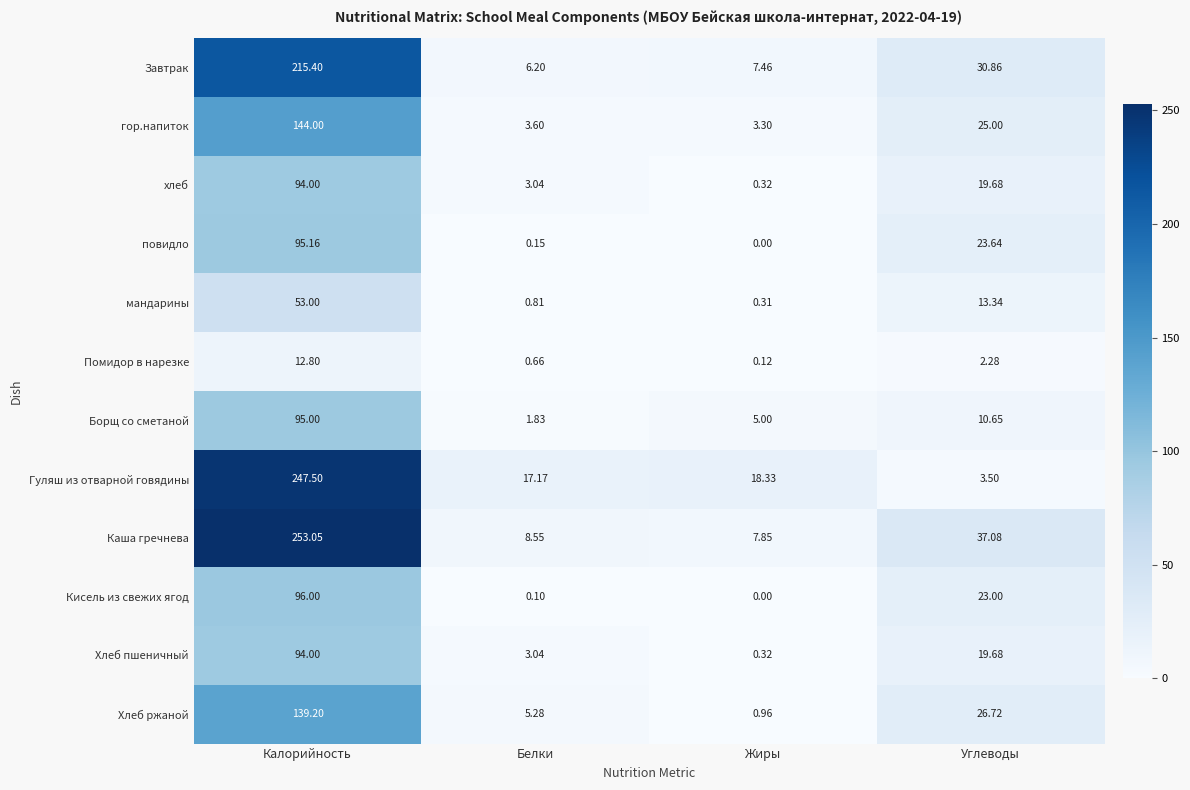

Where does the мандарины series first go above 13?

Калорийность